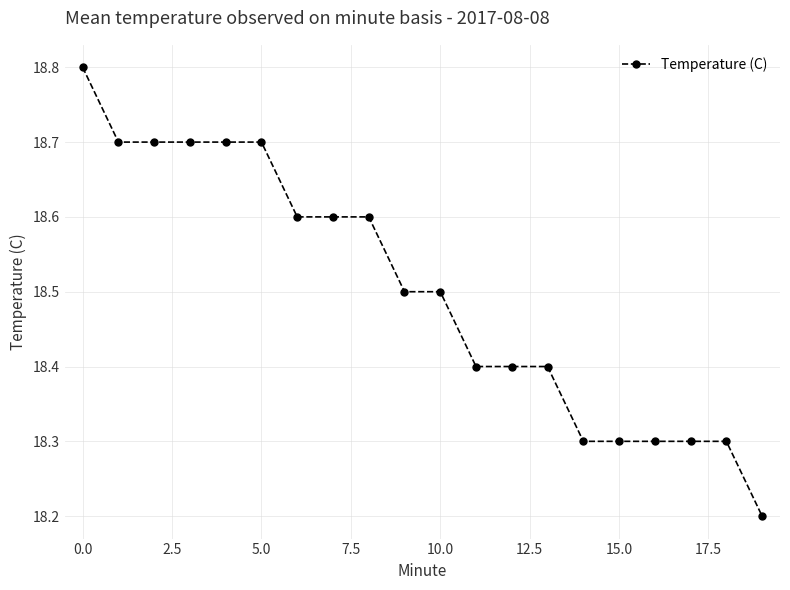

Reading left to right, what are all the values shown in this chart?

18.8	18.7	18.7	18.7	18.7	18.7	18.6	18.6	18.6	18.5	18.5	18.4	18.4	18.4	18.3	18.3	18.3	18.3	18.3	18.2